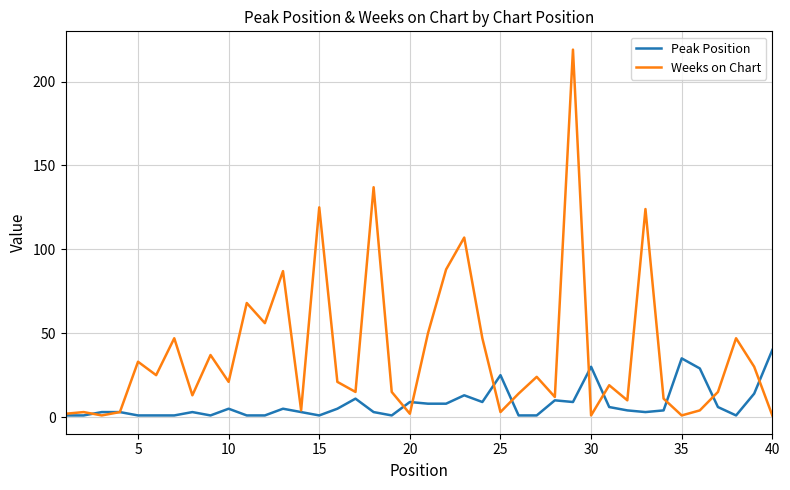

Which series has the largest total across all categories?

Weeks on Chart